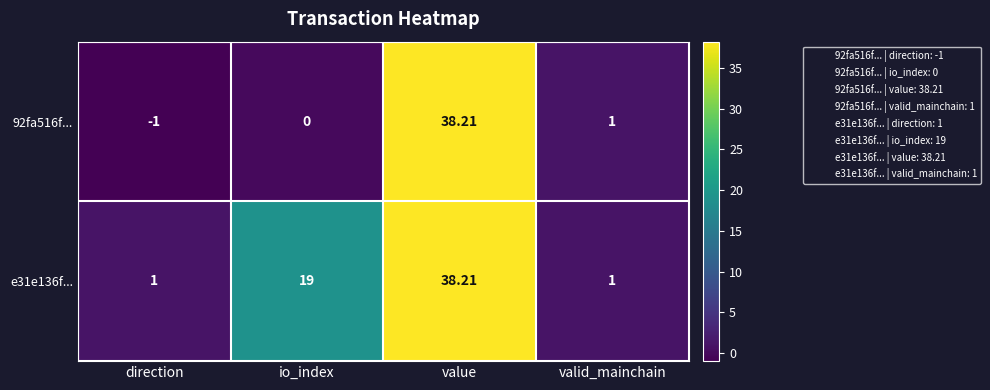

Count the number of data series in this chart.

2